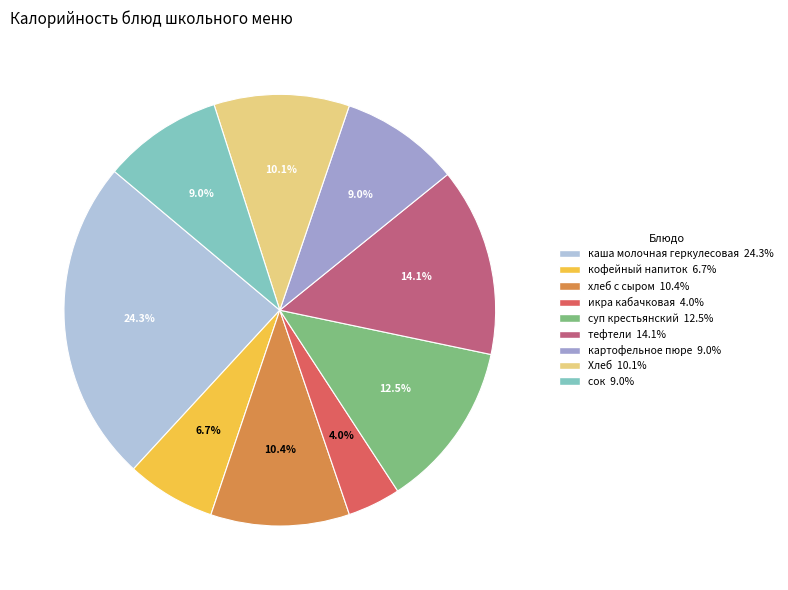

To the nearest percent, what percentage of the pie is Хлеб?

10%